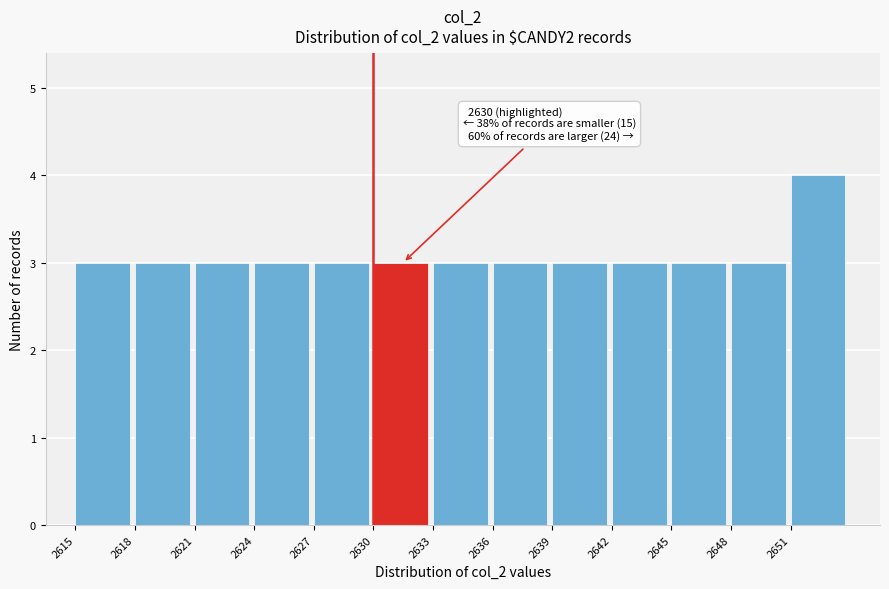

Over which range of the x-axis is the bar tallest?

2651 to 2654